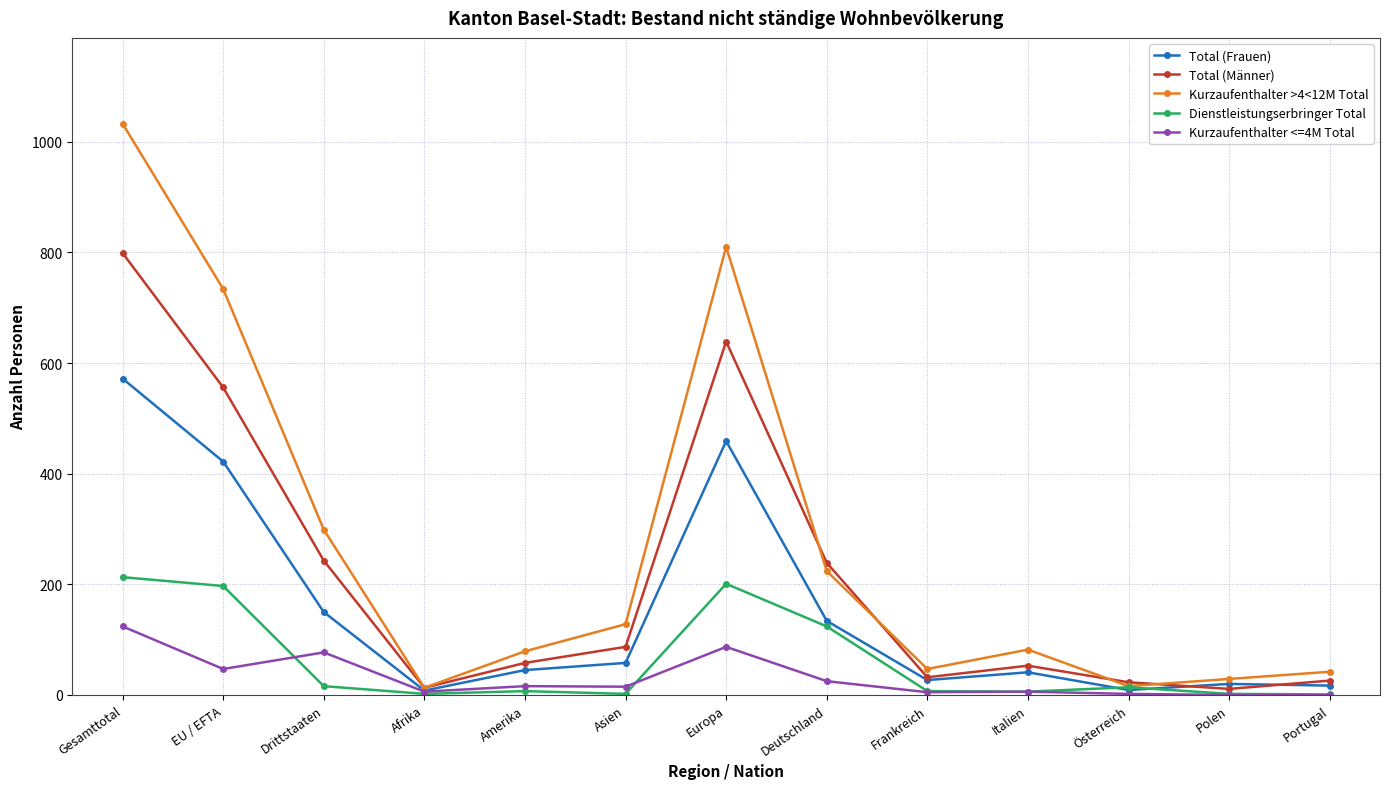

What is the difference between the highest and lowest values at Asien?

126